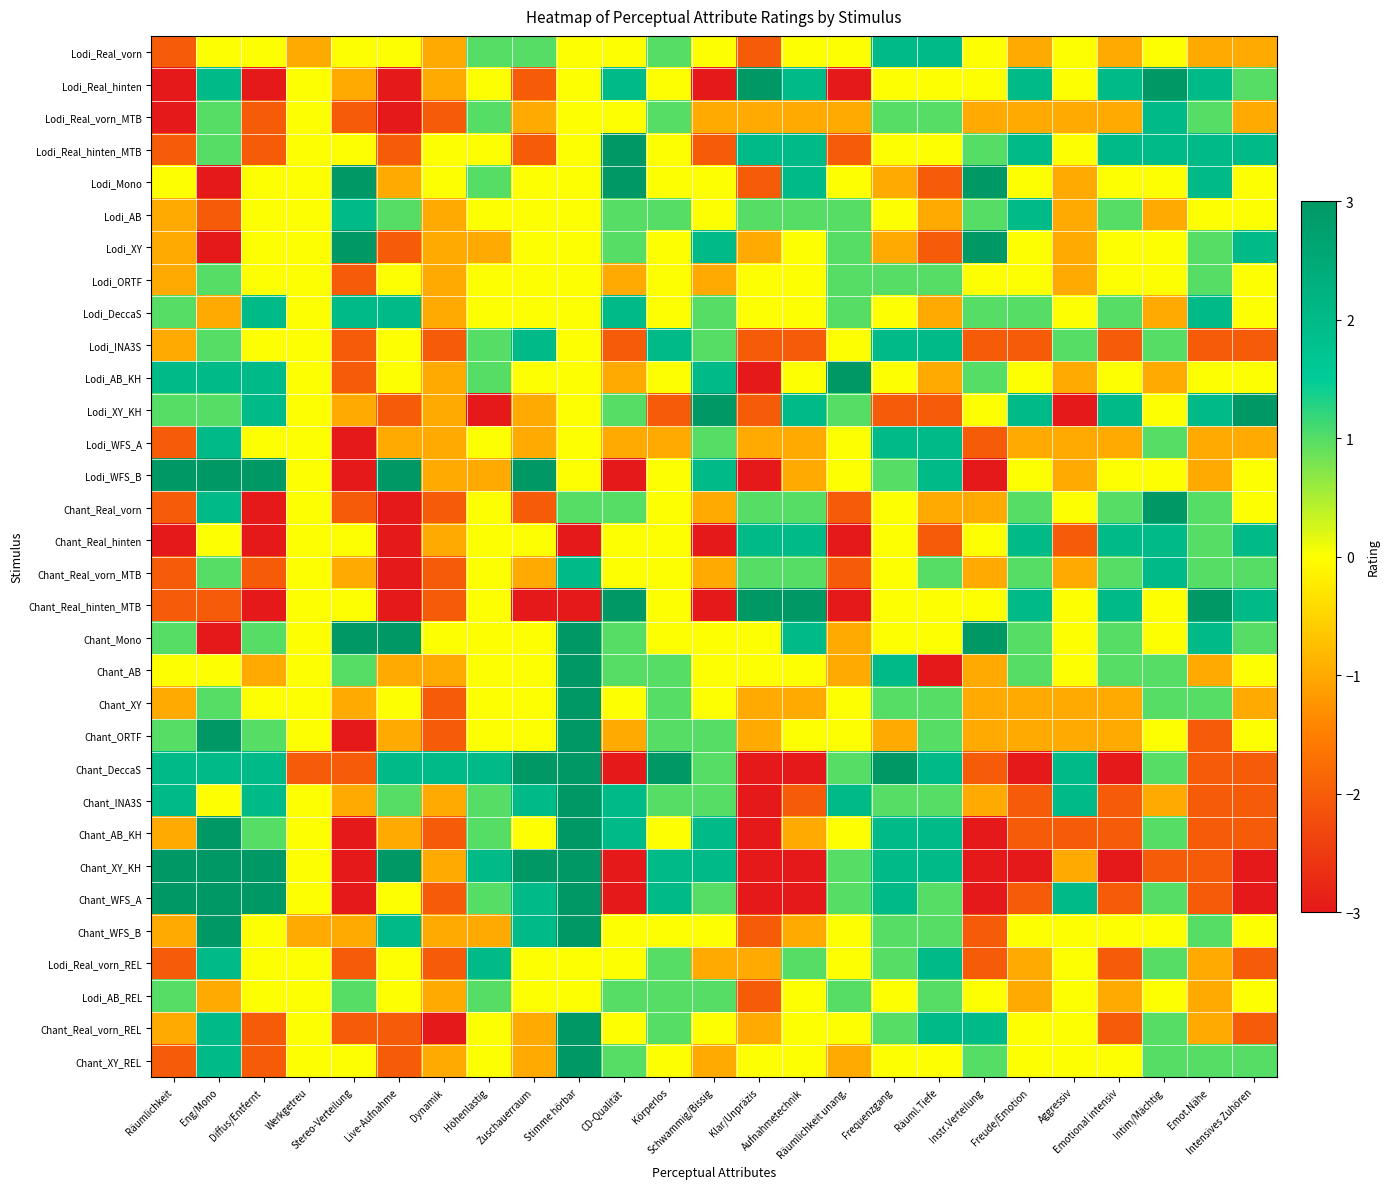

Count the number of data series in this chart.

32